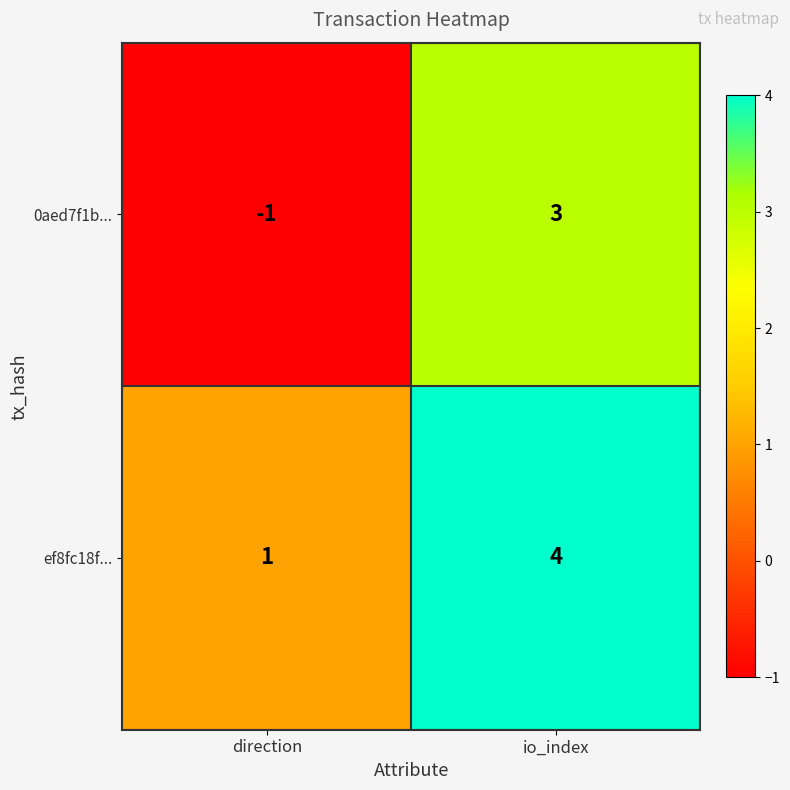

What is the approximate value of 0aed7f1b... at io_index?

3